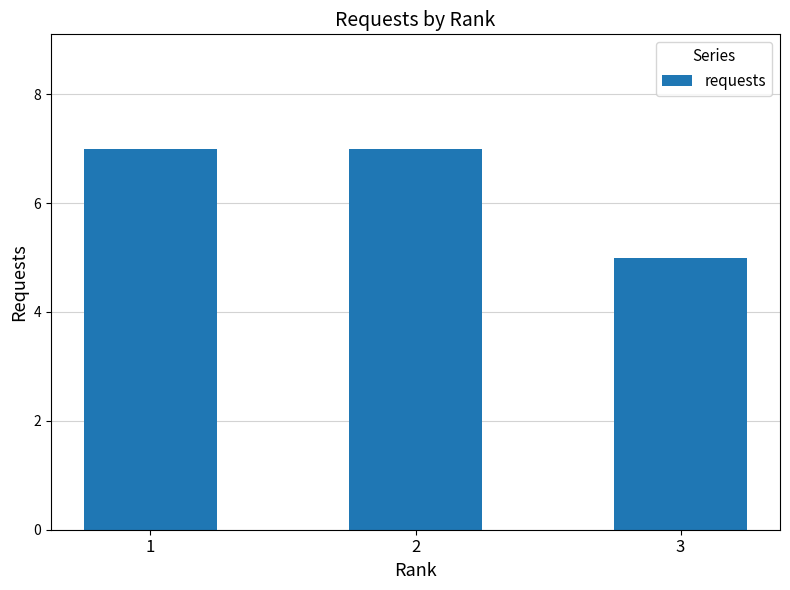

Read the value at 1.

7